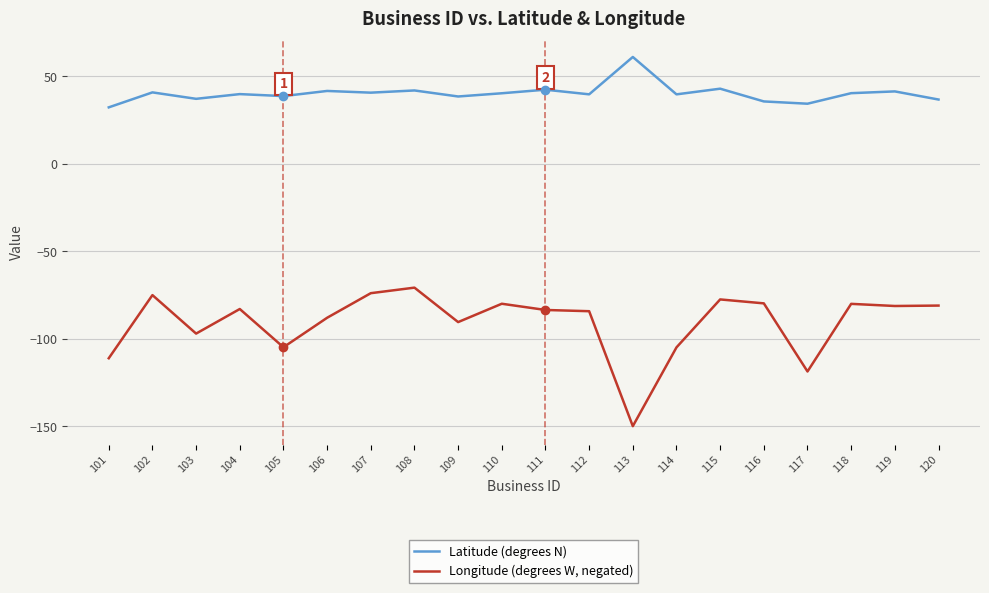

True or false: Longitude (degrees W, negated) and Latitude (degrees N) intersect in this chart.

False